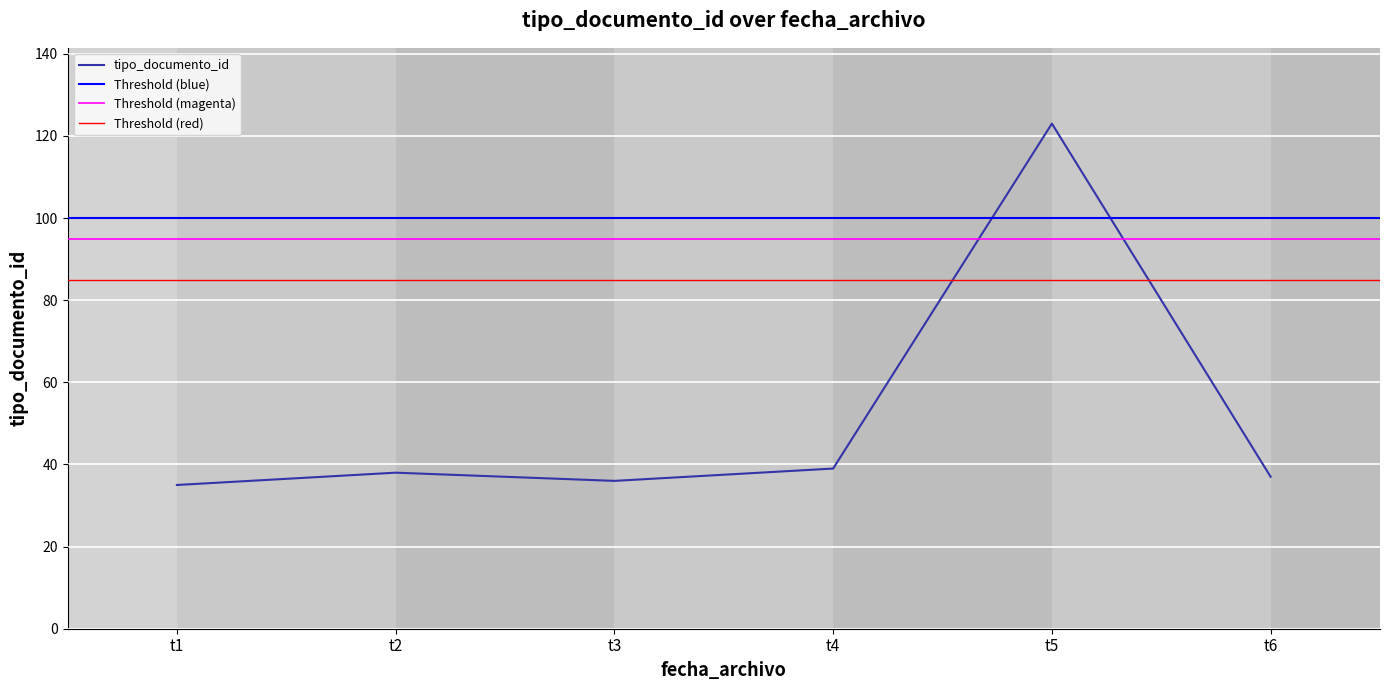

The tipo_documento_id series shows 36 at t3. True or false?

True